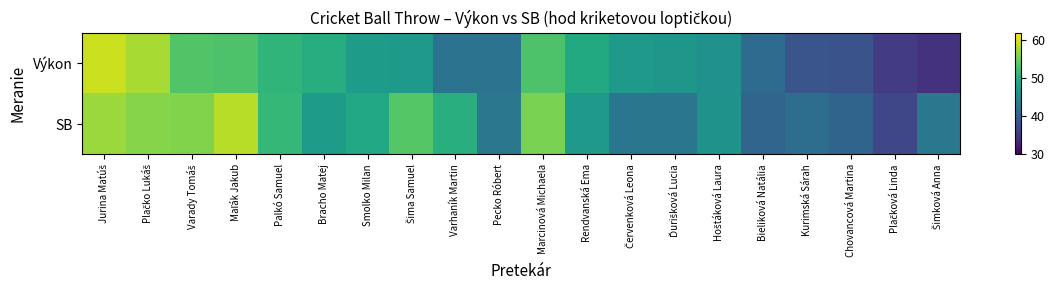

Which has a higher value, Pecko Róbert or Smolko Milan?

Smolko Milan